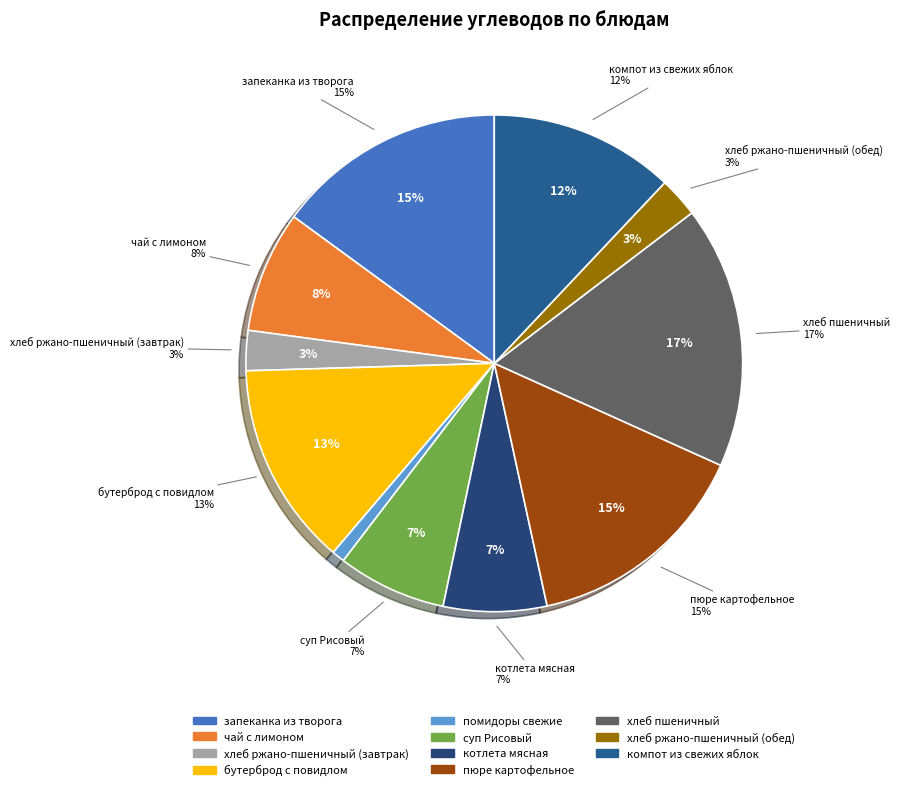

What is the ratio of the value at чай с лимоном to the value at суп Рисовый?

1.1